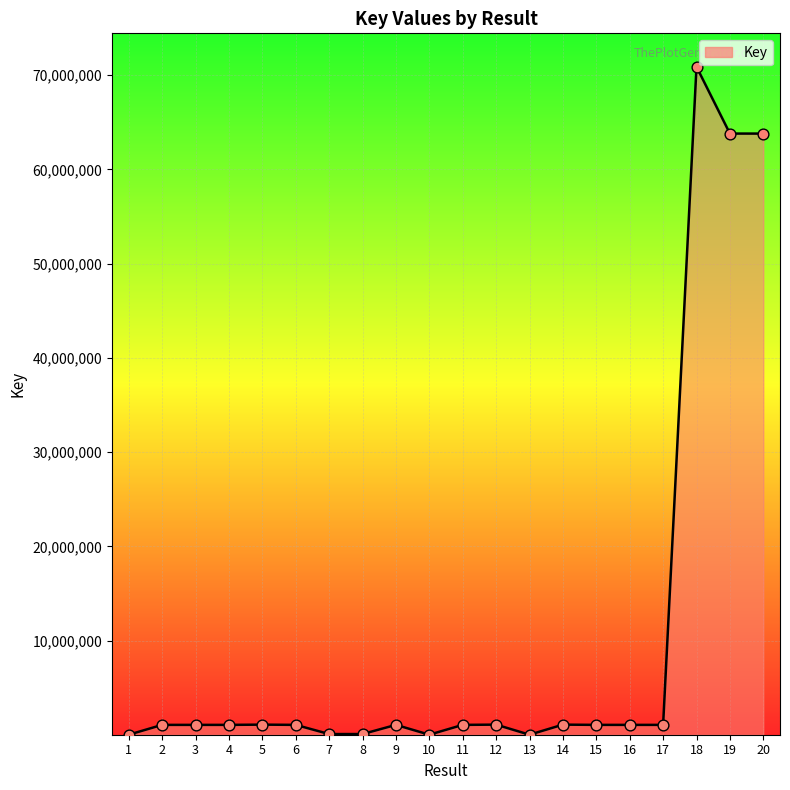

What is the change in value from 9 to 19?

+62746810